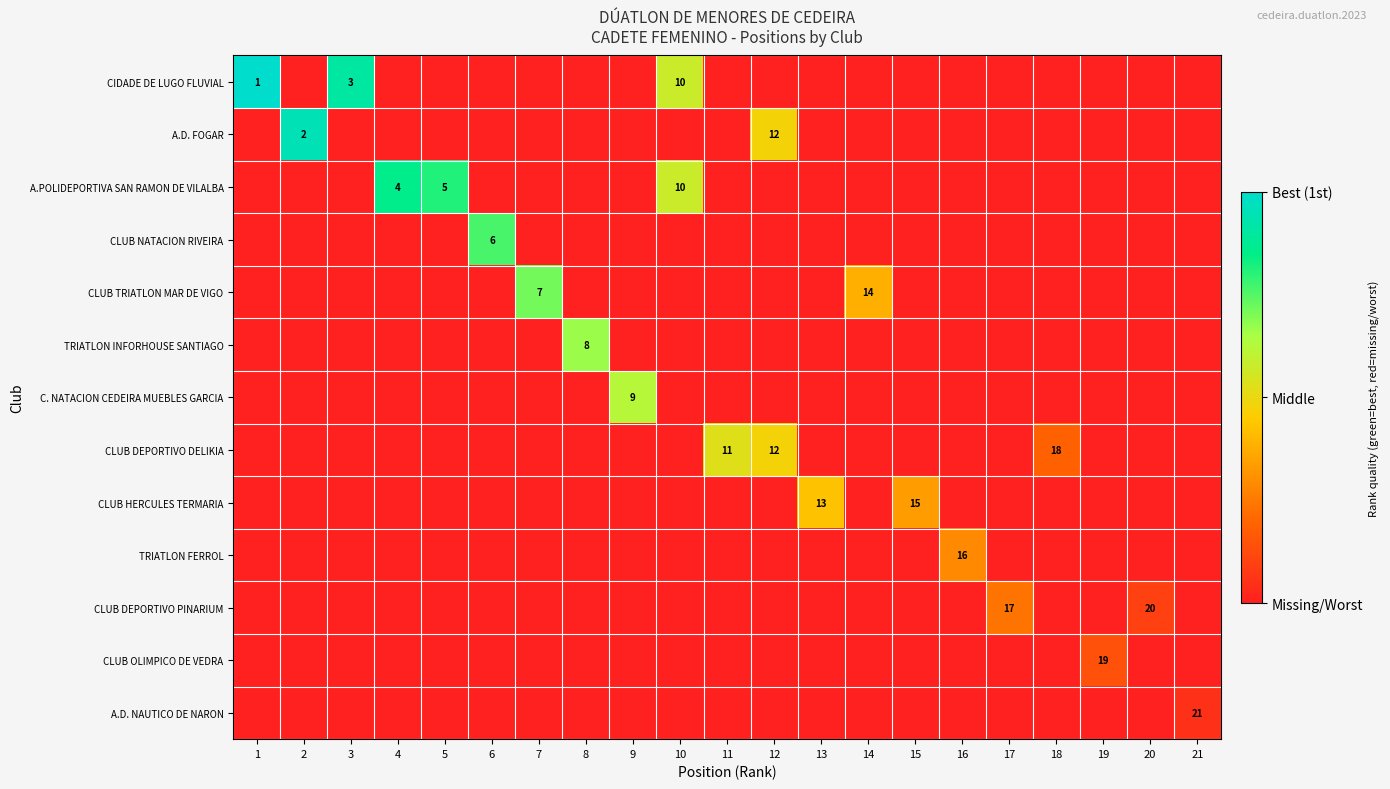

The value of A.D. FOGAR at 2 is 2. True or false?

True